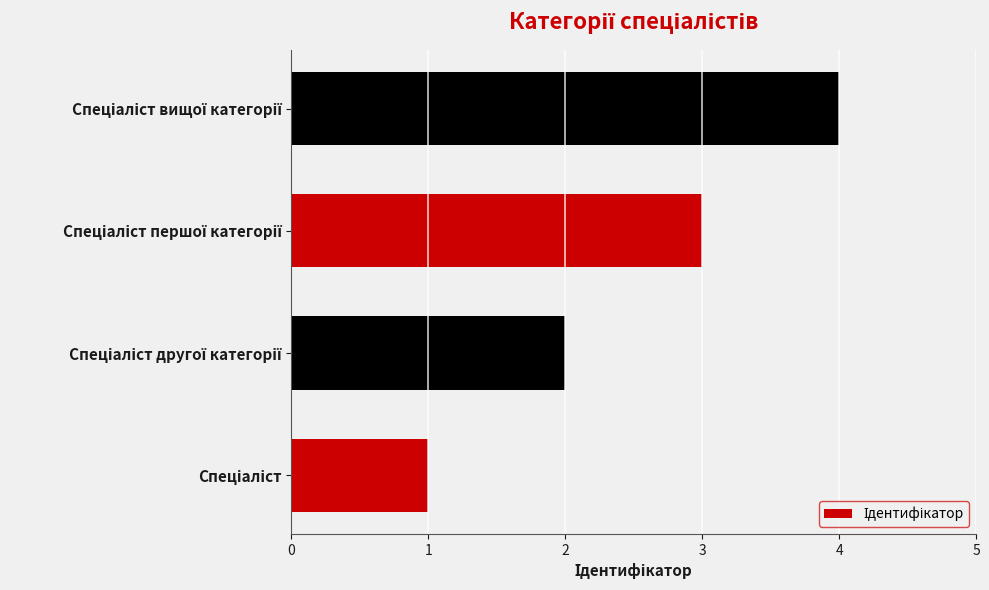

How many bars are there in total?

4